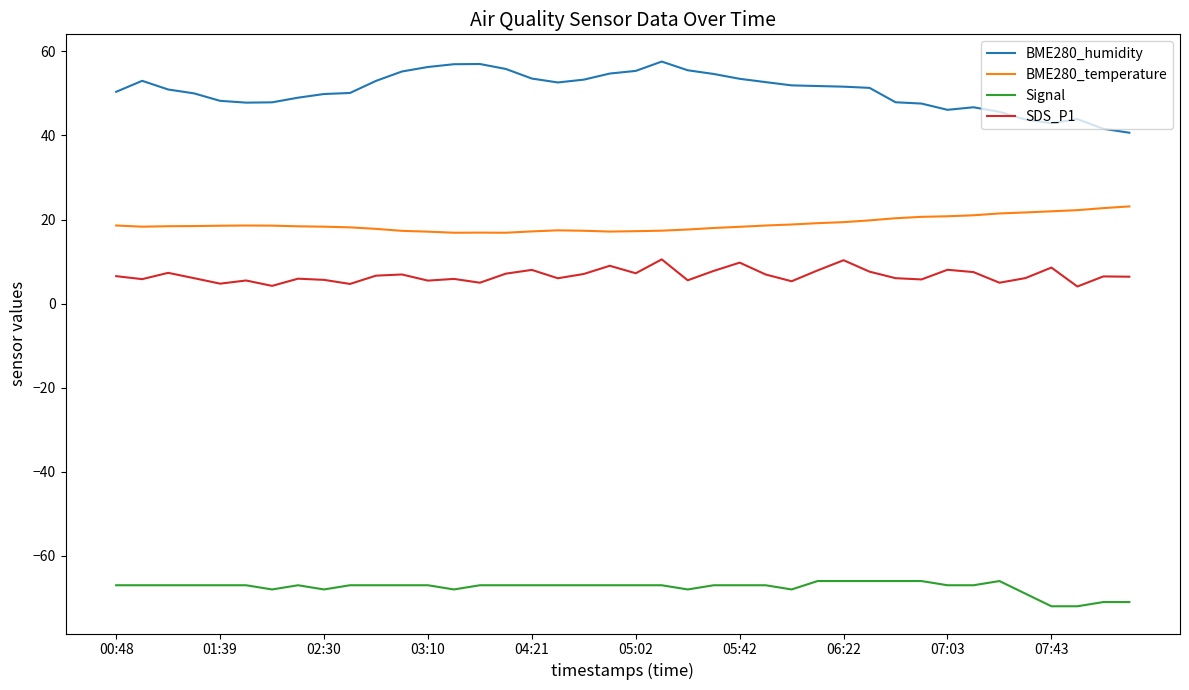

Which series has the largest total across all categories?

BME280_humidity